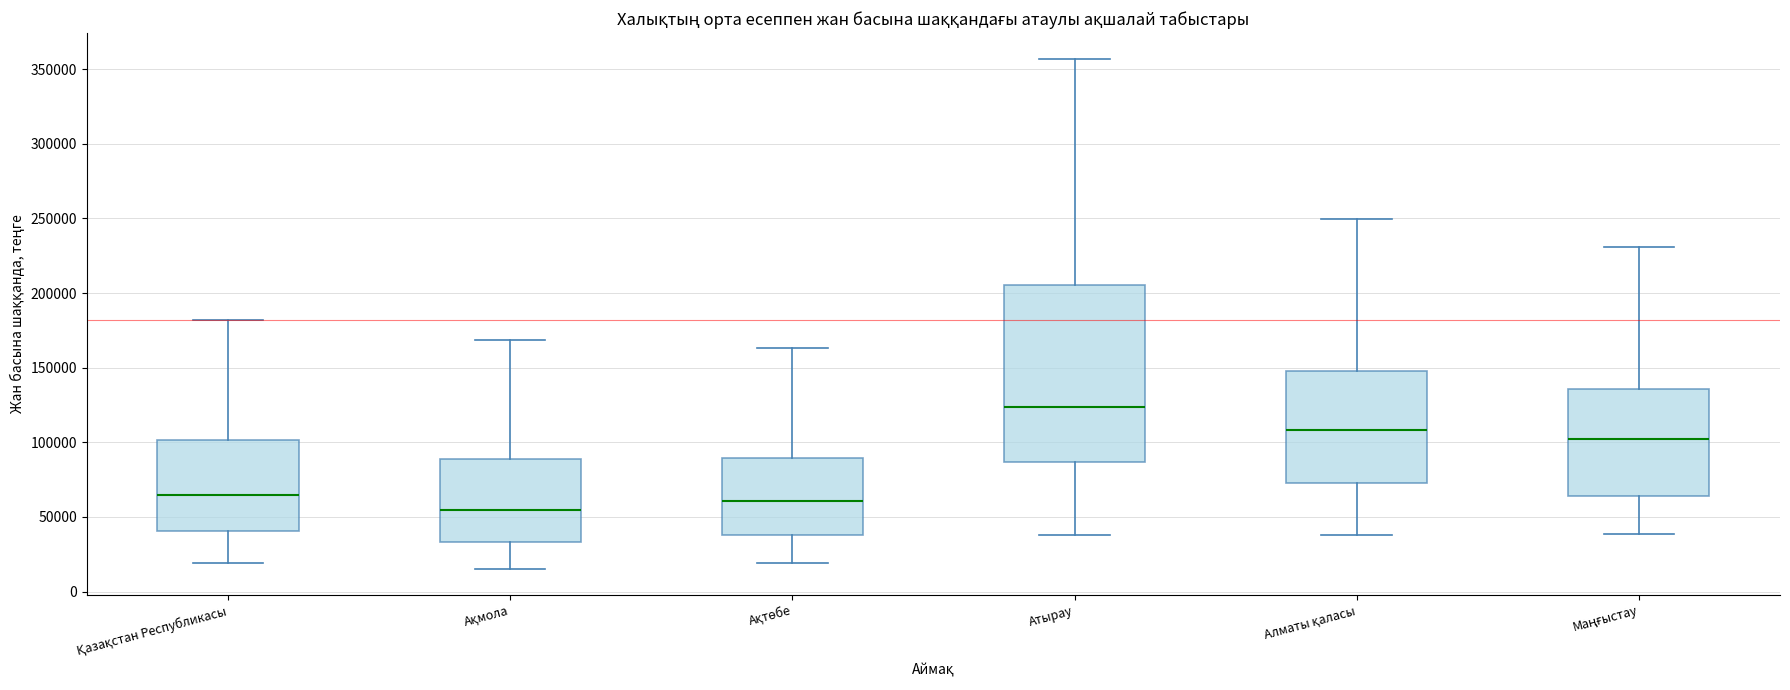

Reading left to right, transcribe this box plot: for each box, give where its median line is, the range the box spans, and where its two whiskers end, as read against the y-axis. The values are not printed on the chart, so give them approximately, as read against the axis.

Қазақстан Республикасы: median 65000, box 40000 to 100000, whiskers 20000 to 180000
Ақмола: median 55000, box 35000 to 90000, whiskers 15000 to 170000
Ақтөбе: median 60000, box 40000 to 90000, whiskers 20000 to 165000
Атырау: median 125000, box 85000 to 205000, whiskers 40000 to 355000
Алматы қаласы: median 110000, box 70000 to 150000, whiskers 40000 to 250000
Маңғыстау: median 100000, box 65000 to 135000, whiskers 40000 to 230000